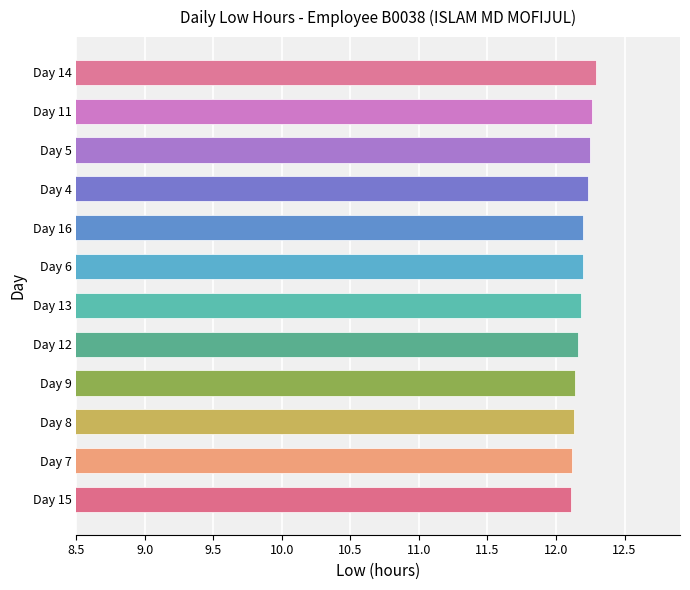

Is it true that the value at Day 6 is 6.6?

False